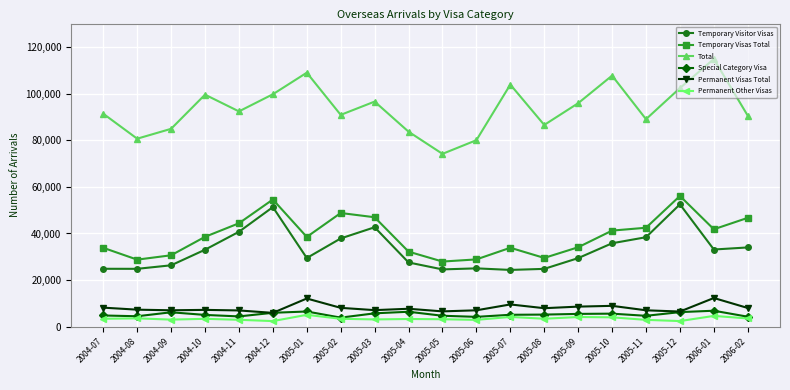

Which series has the widest spread of values?

Total